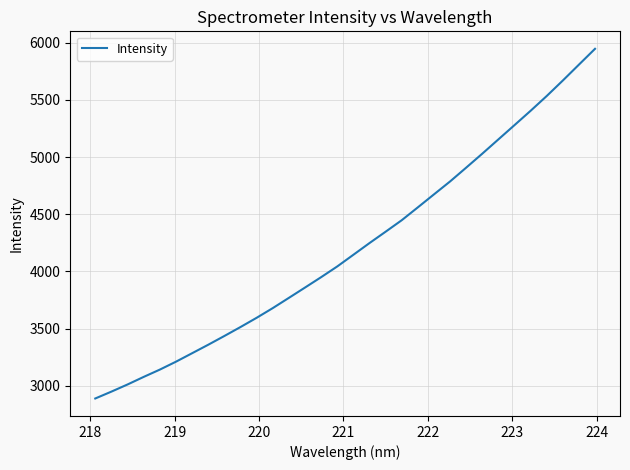

What is the difference between the maximum and minimum values?

3059.5